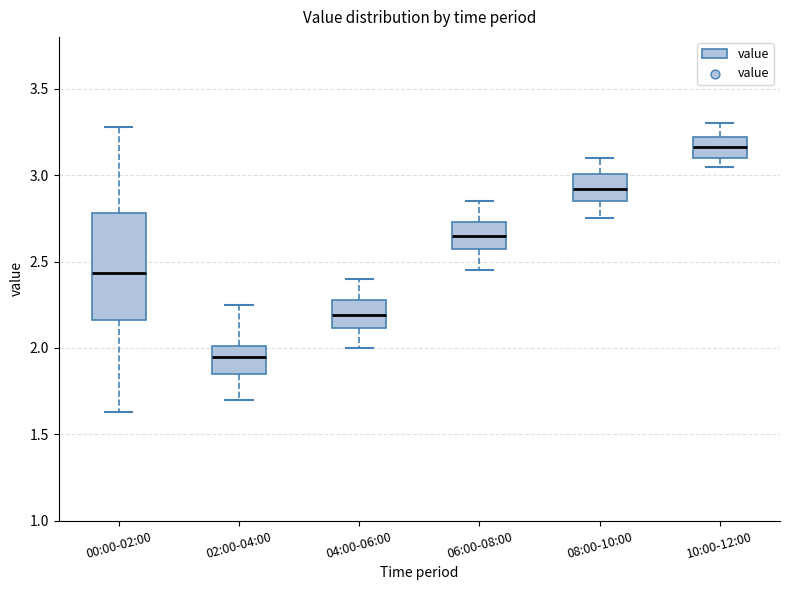

Which box is the tallest, from its lower edge to its upper edge?

00:00-02:00